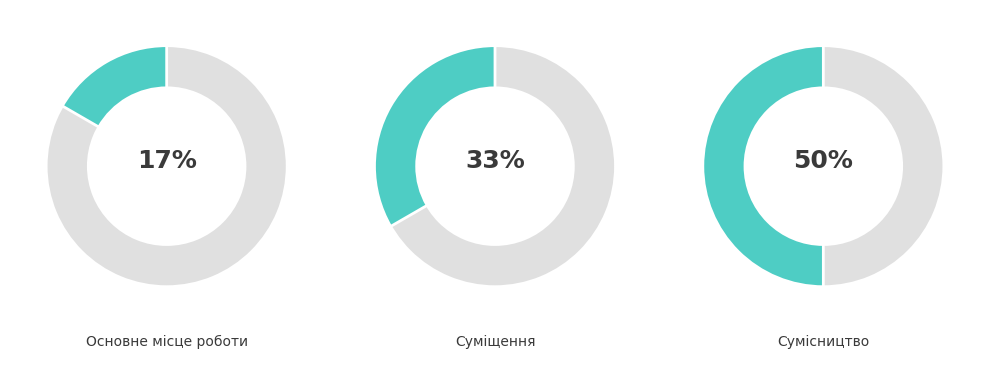

Between Суміщення and Основне місце роботи, which is larger?

Суміщення